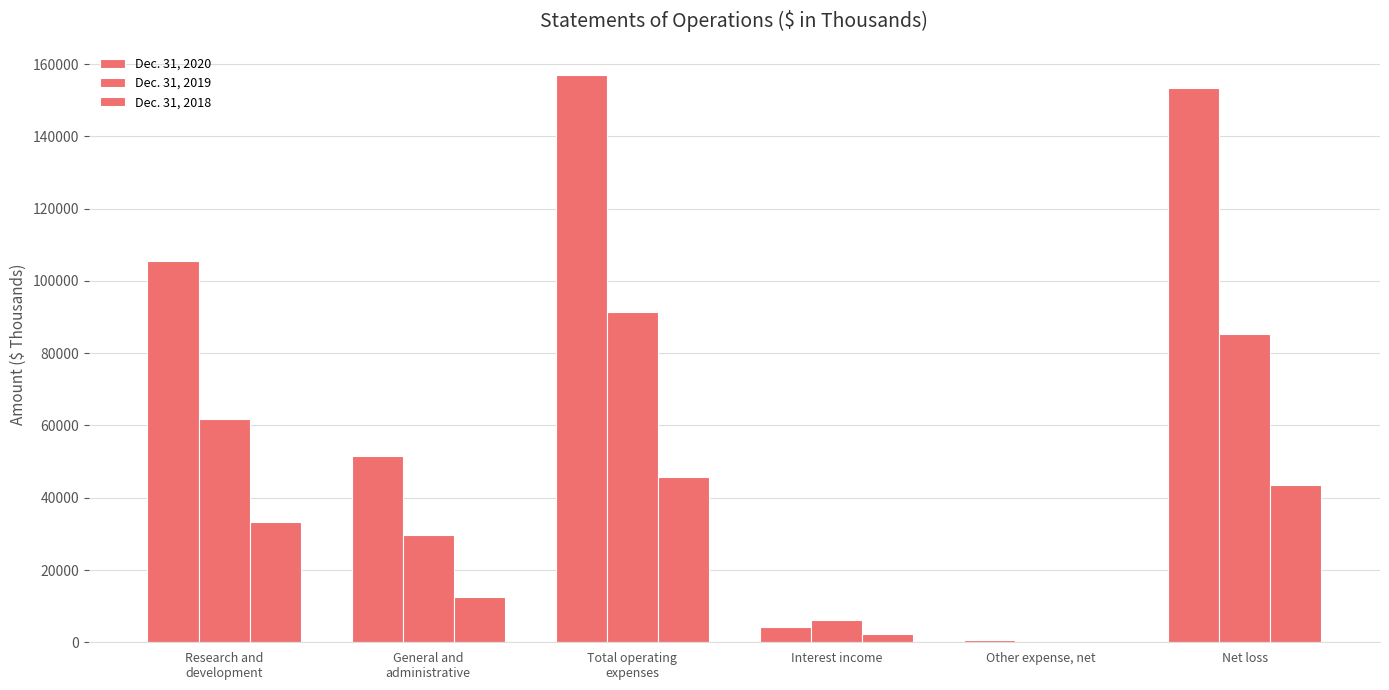

At which category is the sum across all series the highest?

Total operating
expenses